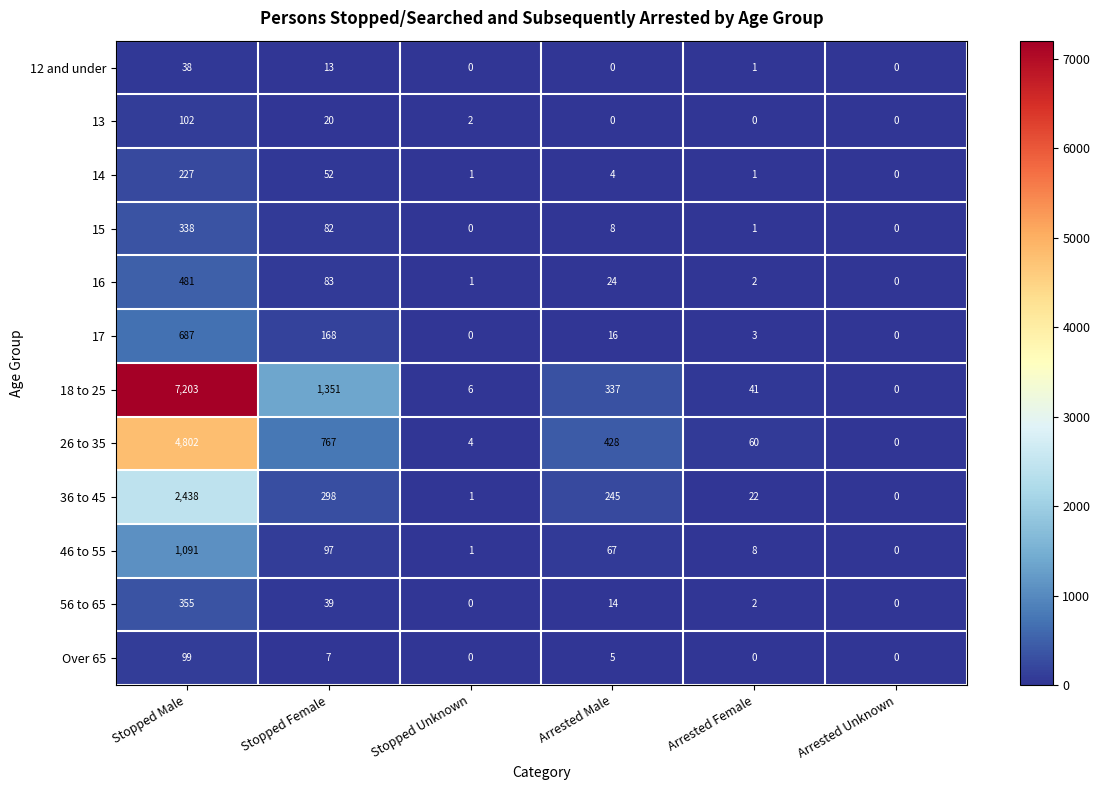

Is it true that 36 to 45 equals 0 at Stopped Unknown?

False